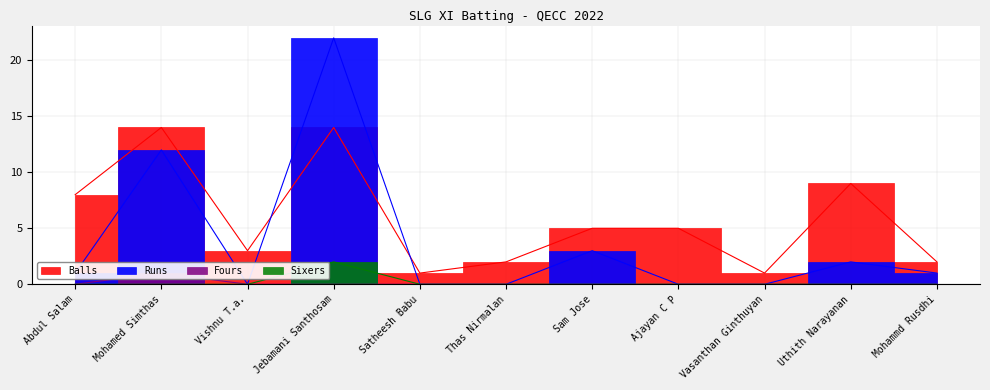

At which label is Balls closest to 7?

Abdul Salam